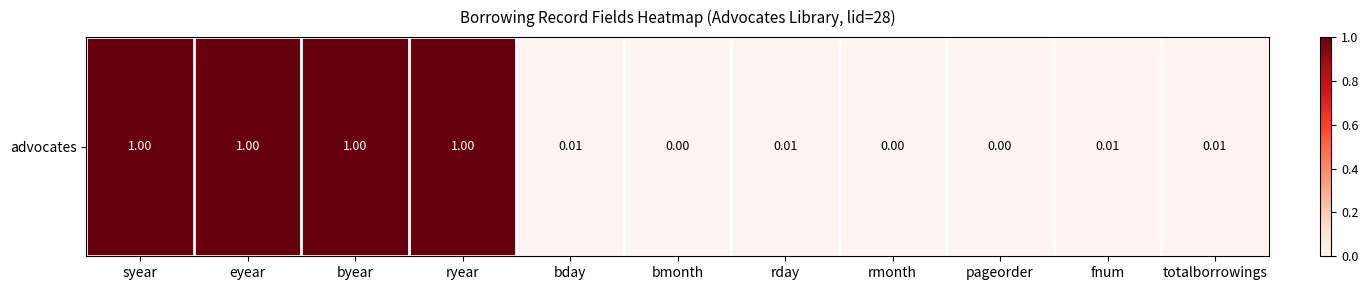

Between ryear and bmonth, which is larger?

ryear